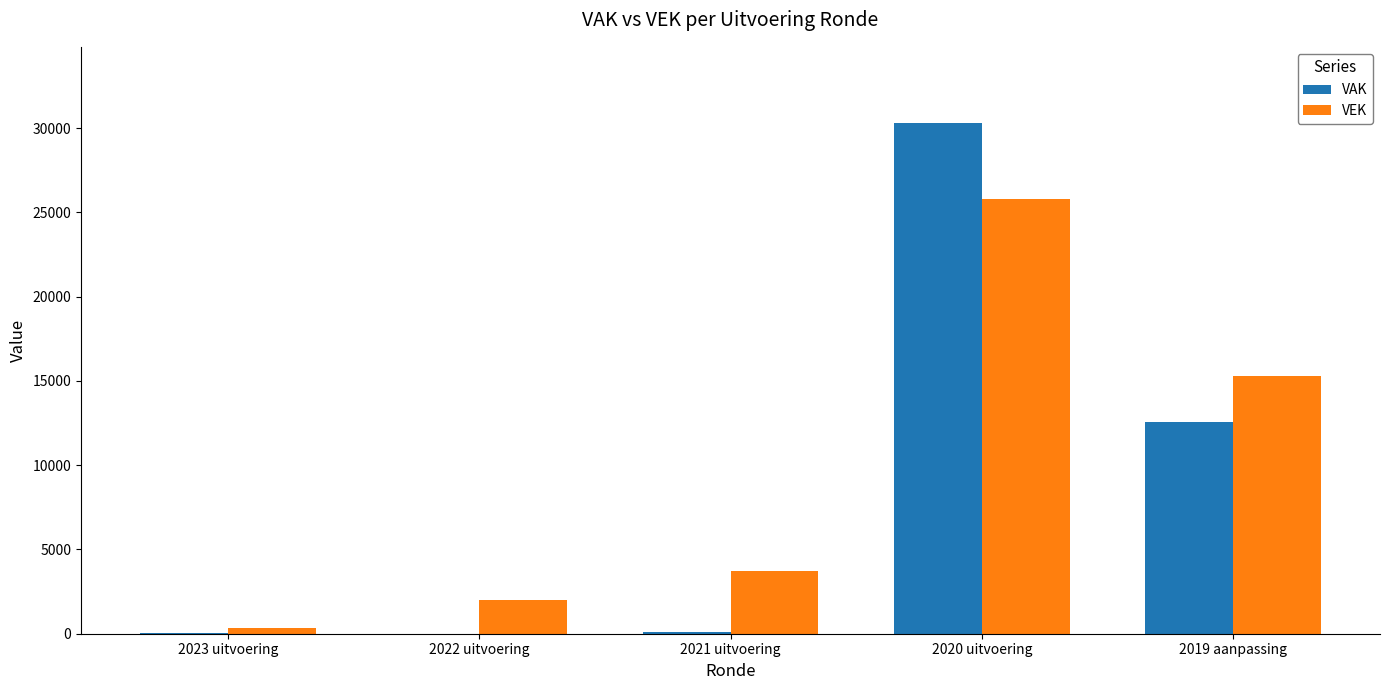

Which label corresponds to the largest value in the chart?

2020 uitvoering